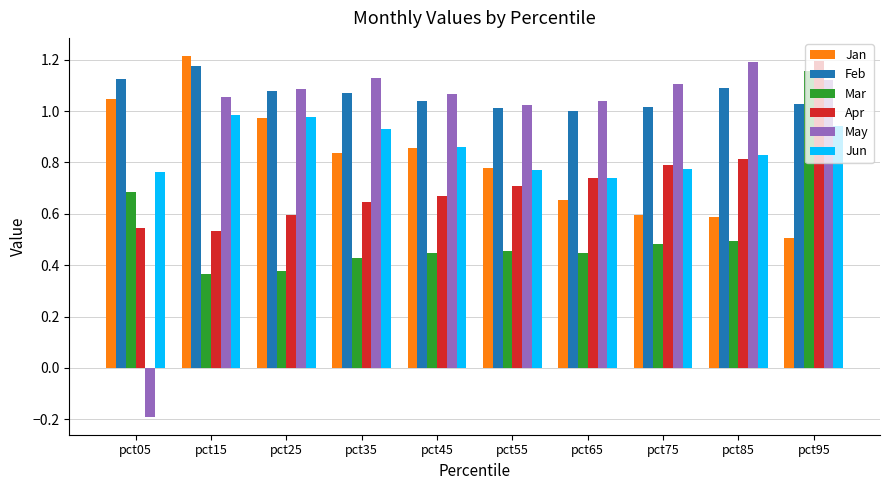

The value of May at pct75 is 1.7. True or false?

False